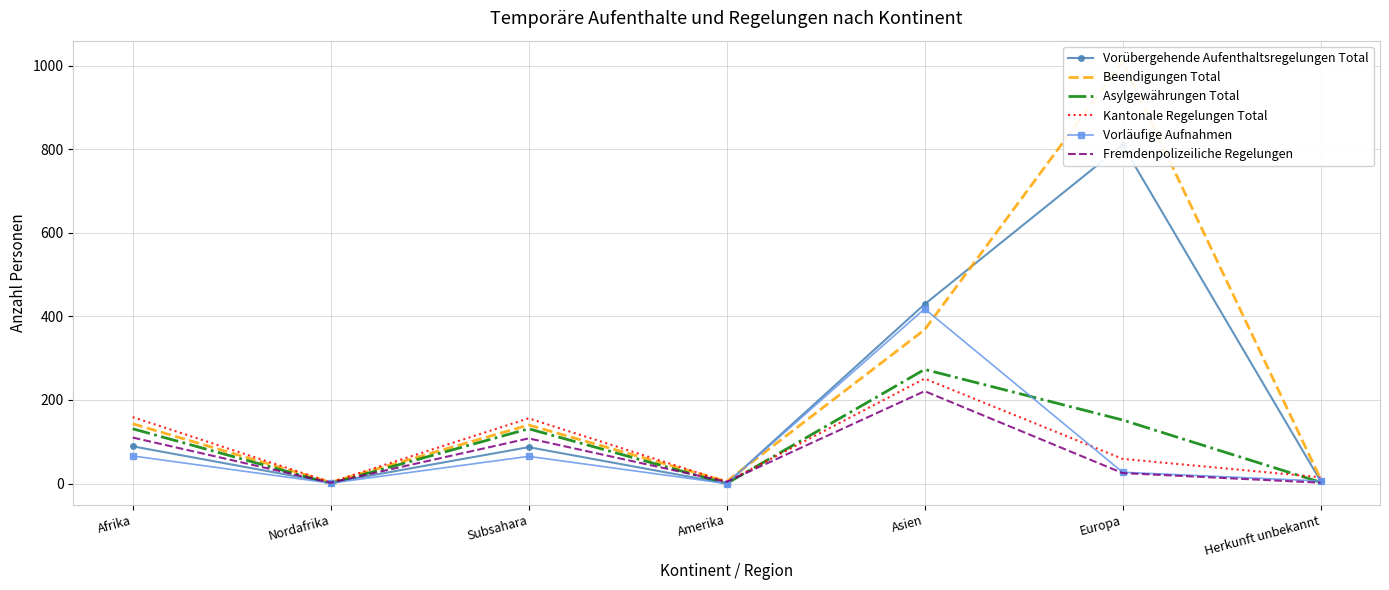

At which label is Vorläufige Aufnahmen closest to 209?

Afrika